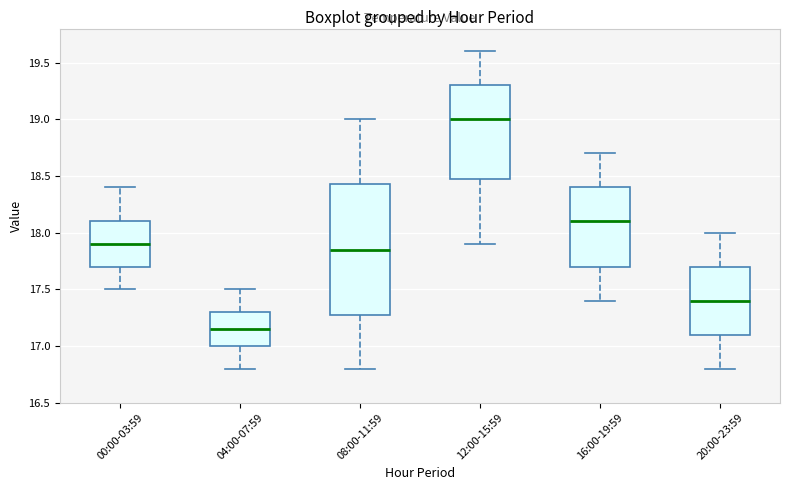

Reading left to right, read every box against the y-axis: the position of its median line, the range the box covers, and the ends of its whiskers. The values are not printed on the chart, so give them approximately, as read against the axis.

00:00-03:59: median 17.90, box 17.70 to 18.10, whiskers 17.50 to 18.40
04:00-07:59: median 17.15, box 17.00 to 17.30, whiskers 16.80 to 17.50
08:00-11:59: median 17.85, box 17.30 to 18.45, whiskers 16.80 to 19.00
12:00-15:59: median 19.00, box 18.50 to 19.30, whiskers 17.90 to 19.60
16:00-19:59: median 18.10, box 17.70 to 18.40, whiskers 17.40 to 18.70
20:00-23:59: median 17.40, box 17.10 to 17.70, whiskers 16.80 to 18.00